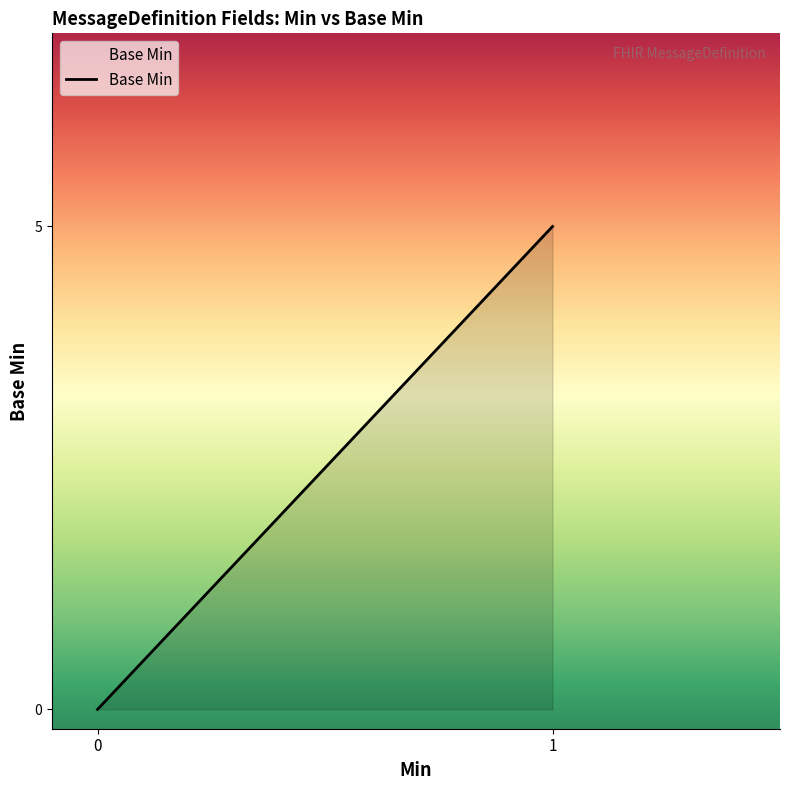

What is the change in value from 0 to 1?

+5